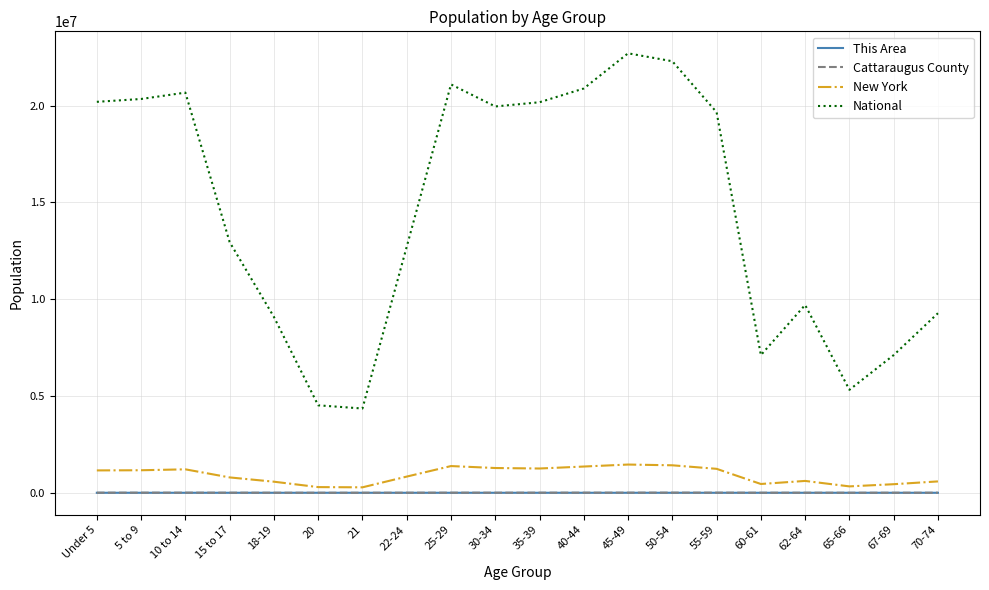

Which series has the largest range (max minus min)?

National